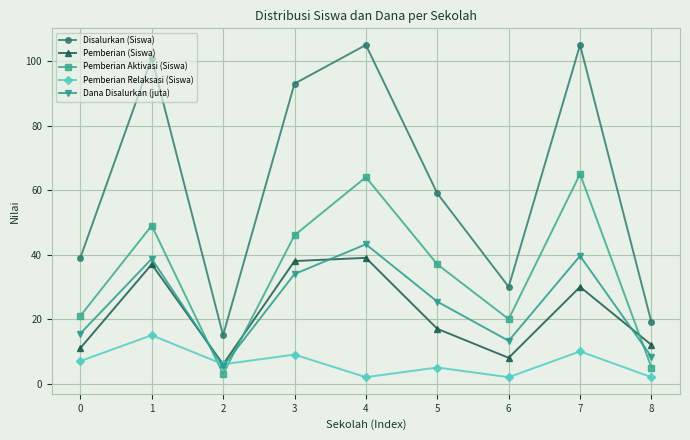

True or false: Dana Disalurkan (juta) and Pemberian (Siswa) cross at least once.

True